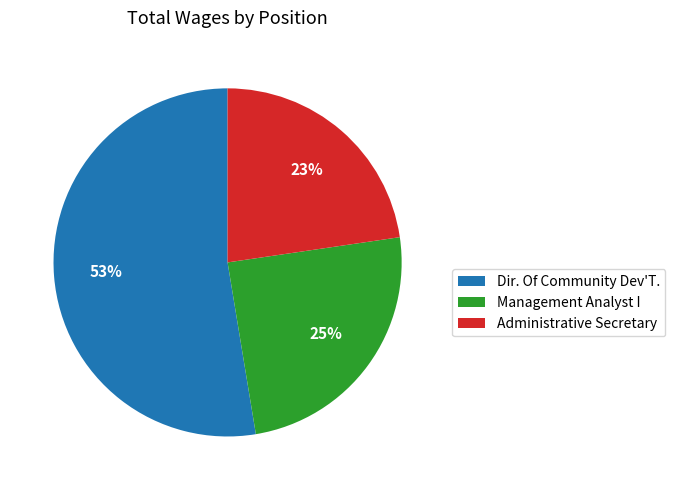

To the nearest percent, what is the average slice percentage?

33%